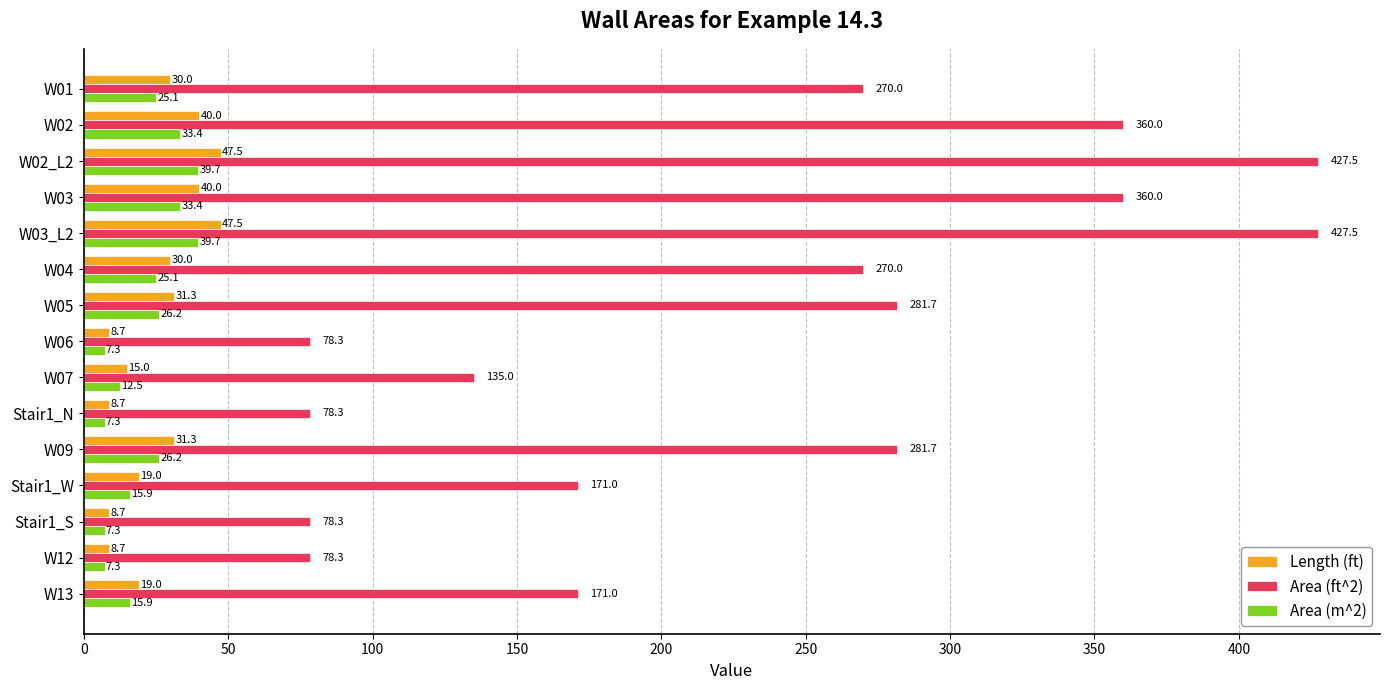

Rank the series by their maximum value, from lowest to highest.

Area (m^2), Length (ft), Area (ft^2)